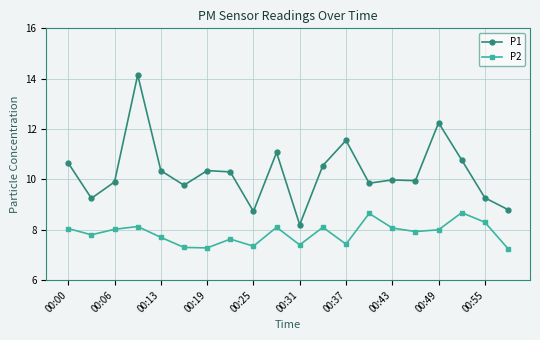

What is the difference between the maximum and second lowest values in the P1 series?

5.4